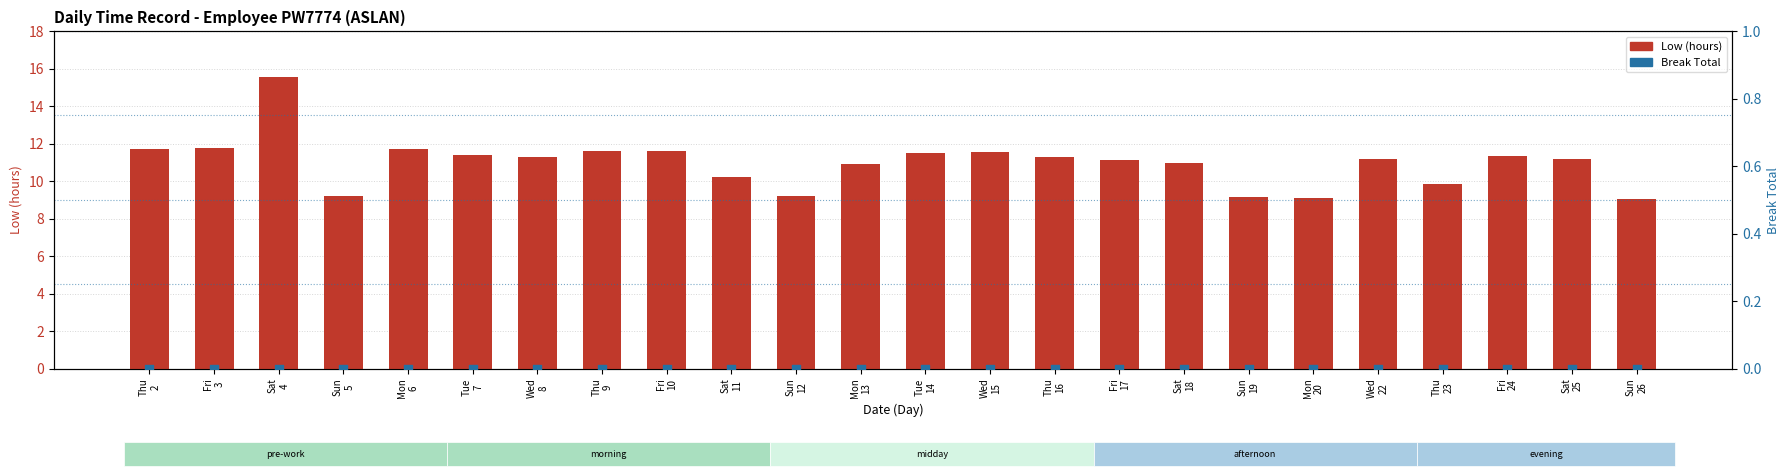

Which series reaches the minimum Y coordinate?

Break Total